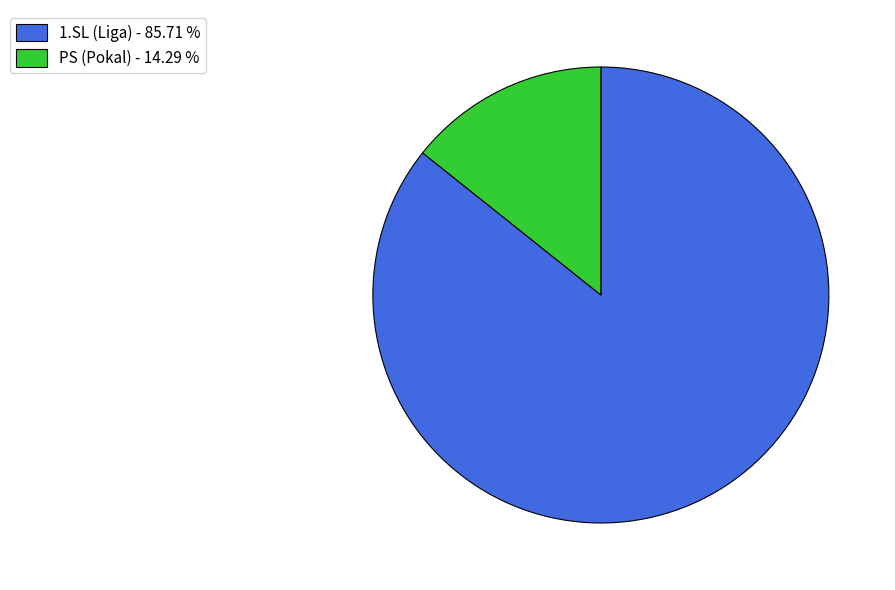

Count the number of slices in the pie.

2